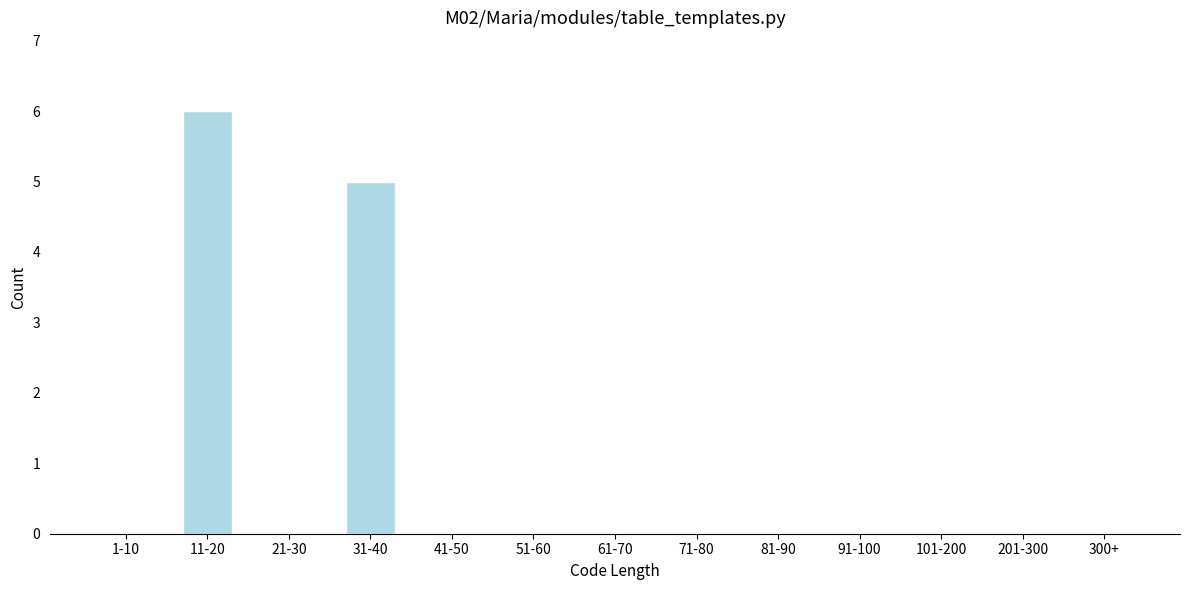

Reading right to left, what are all the values shown in this chart?

300+=0	201-300=0	101-200=0	91-100=0	81-90=0	71-80=0	61-70=0	51-60=0	41-50=0	31-40=5	21-30=0	11-20=6	1-10=0